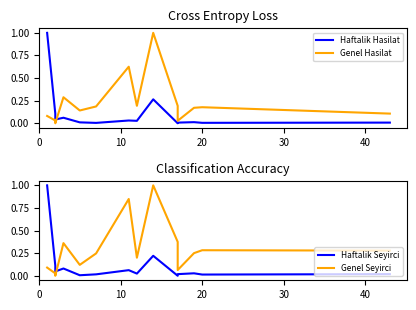

Which series has the largest total across all categories?

Genel Seyirci